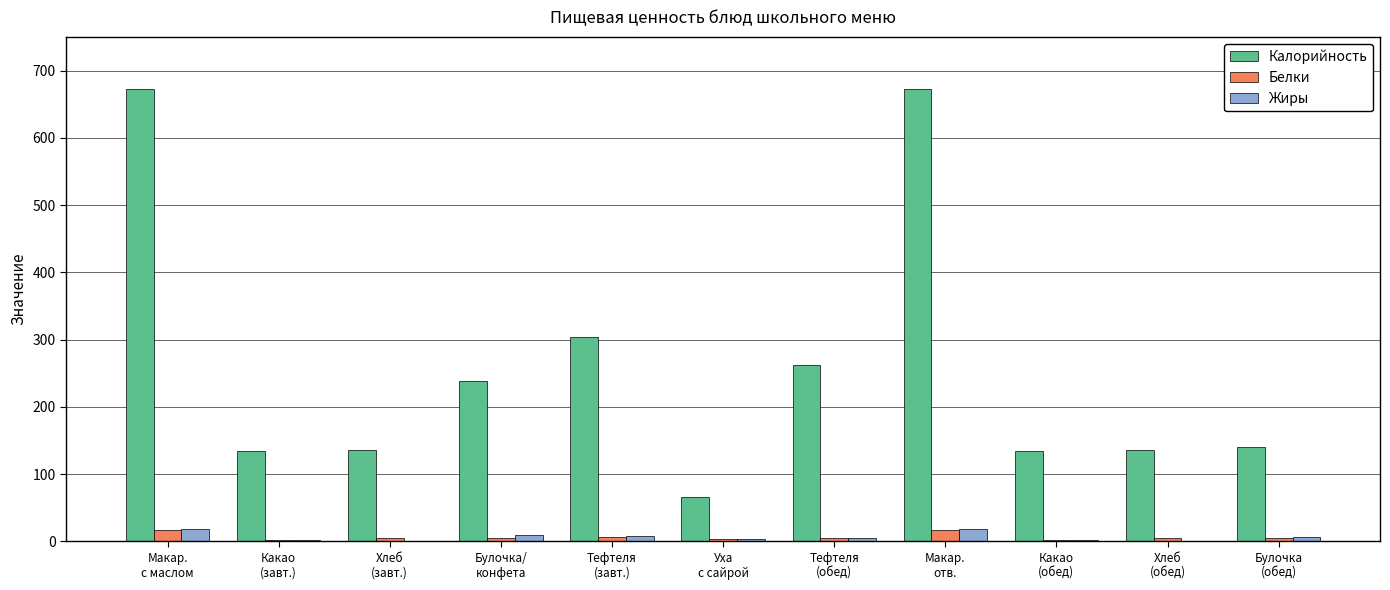

What is the spread (max minus min) of values at Тефтеля
(обед)?

257.9